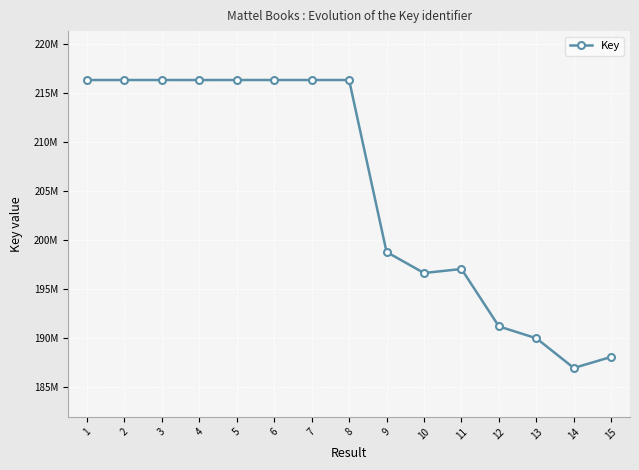

At which label does the data first exceed 216353266?

1